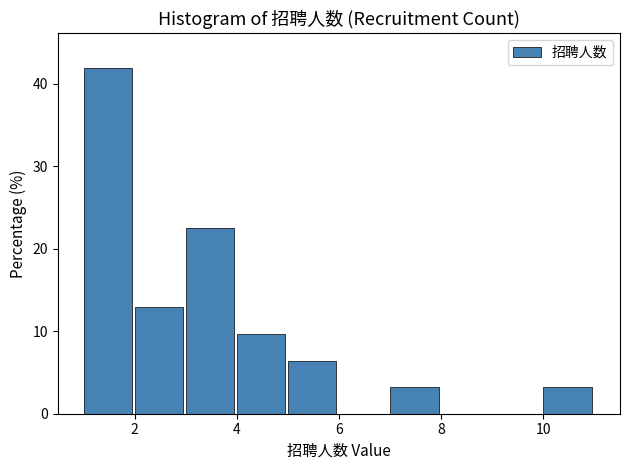

How tall is the bar that spans 4 to 5 on the x-axis? The values are not printed on the chart, so give them approximately, as read against the axis.

10